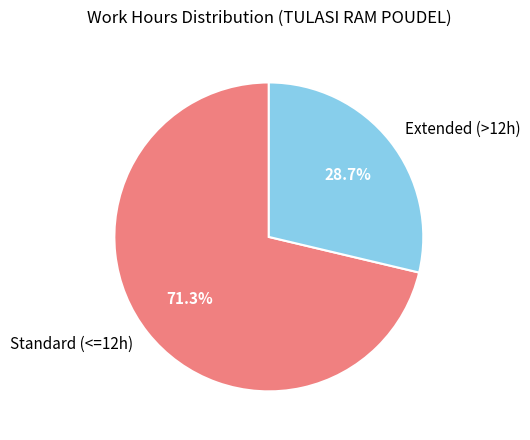

Which category has the smallest portion of the pie?

Extended (>12h)